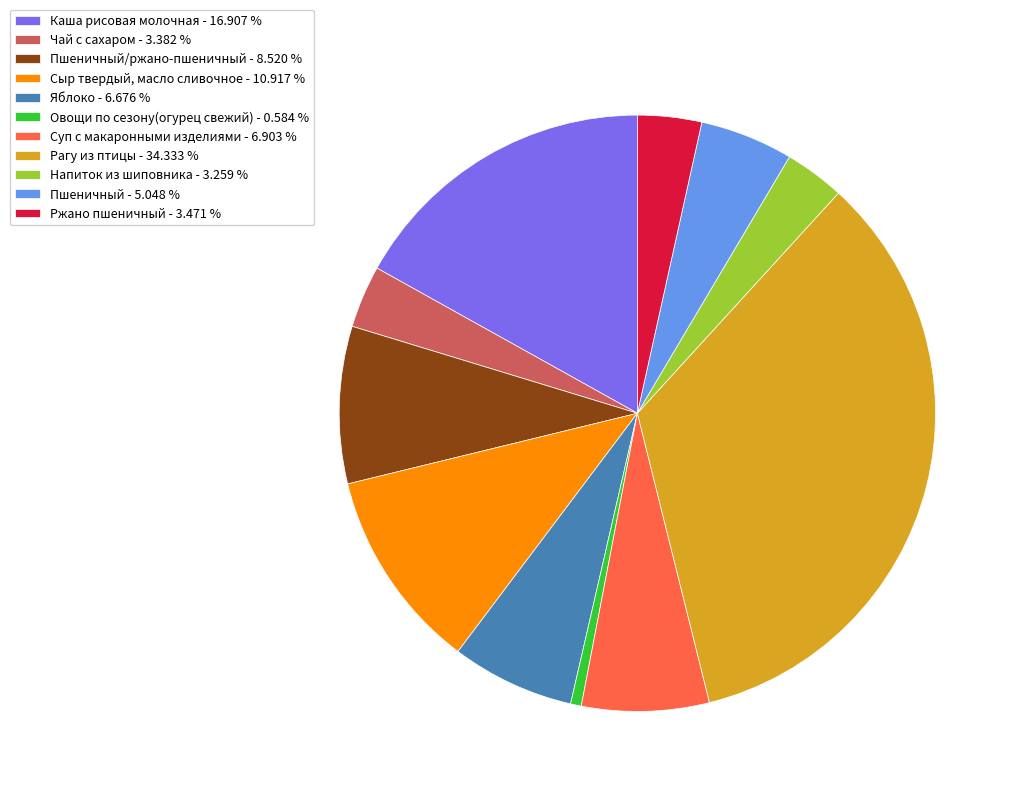

Between Пшеничный/ржано-пшеничный - 8.520 % and Каша рисовая молочная - 16.907 %, which is larger?

Каша рисовая молочная - 16.907 %